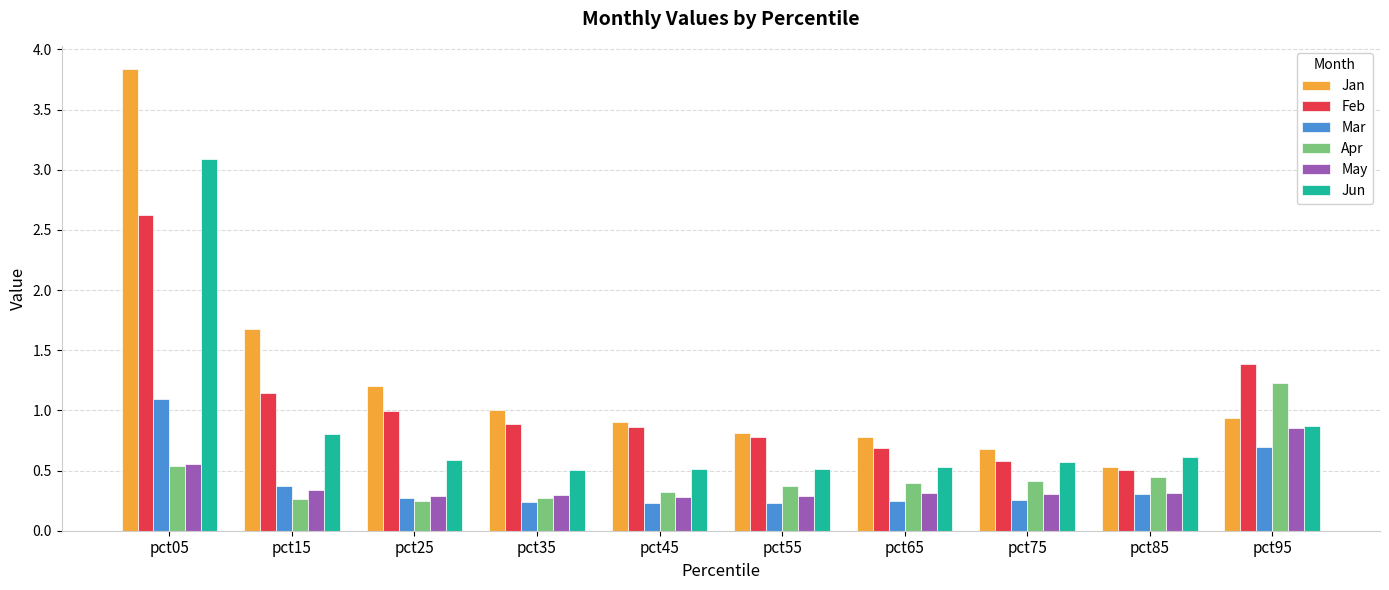

Which series has the largest total across all categories?

Jan